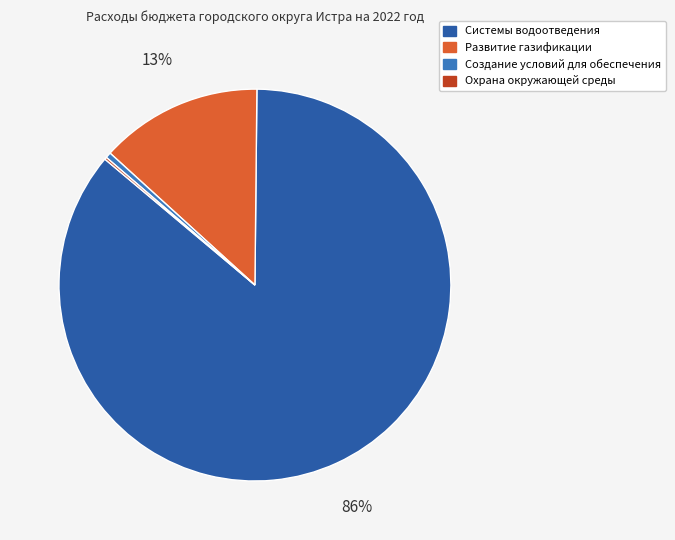

Which category has the biggest portion of the pie?

Системы водоотведения